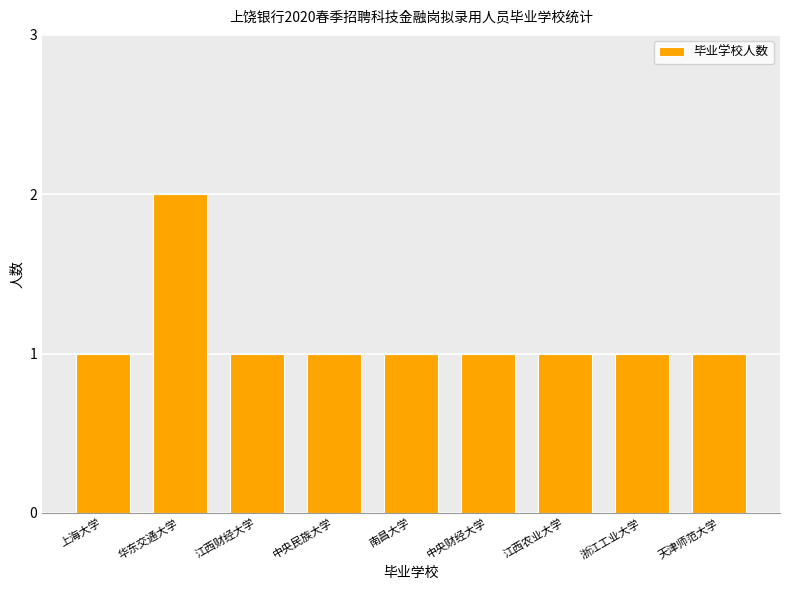

What is the greatest value displayed?

2